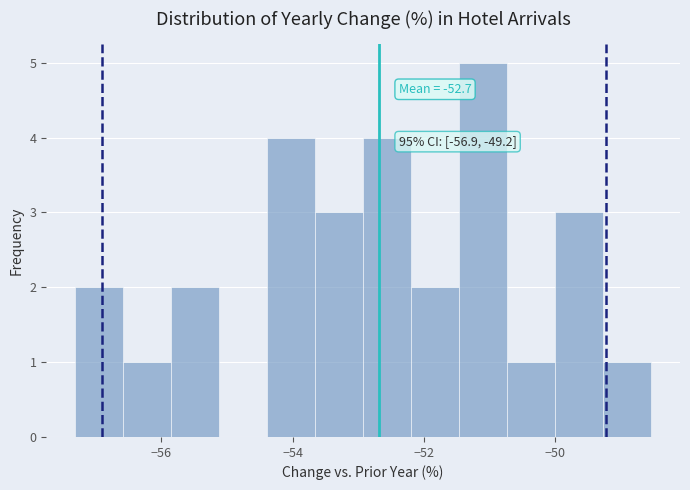

Read against the x-axis, roughly where is the centre of the tallest bar?

-51.0